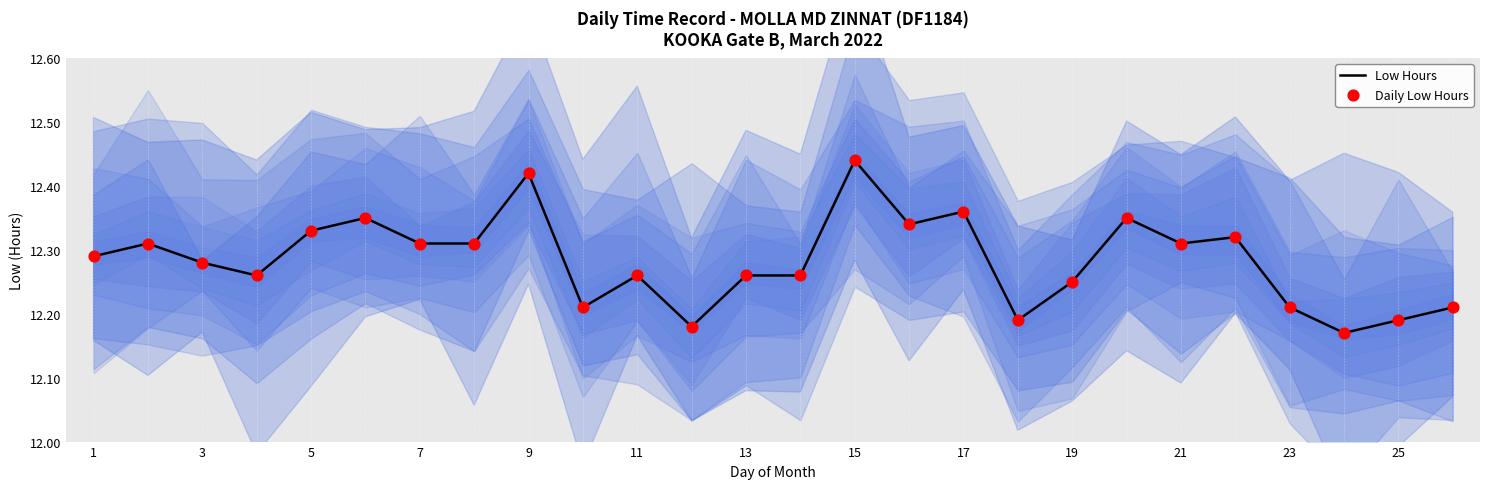

What are all the series names shown in the legend?

Low Hours, Daily Low Hours